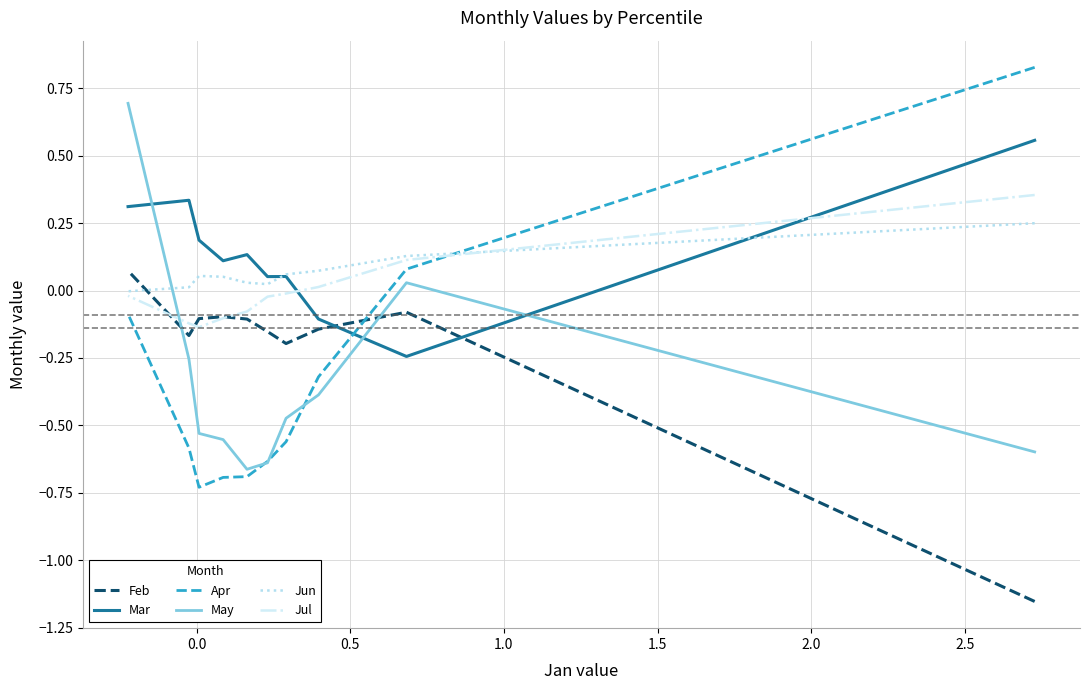

What is the value of the Feb point at the 7th from the left?

-0.1